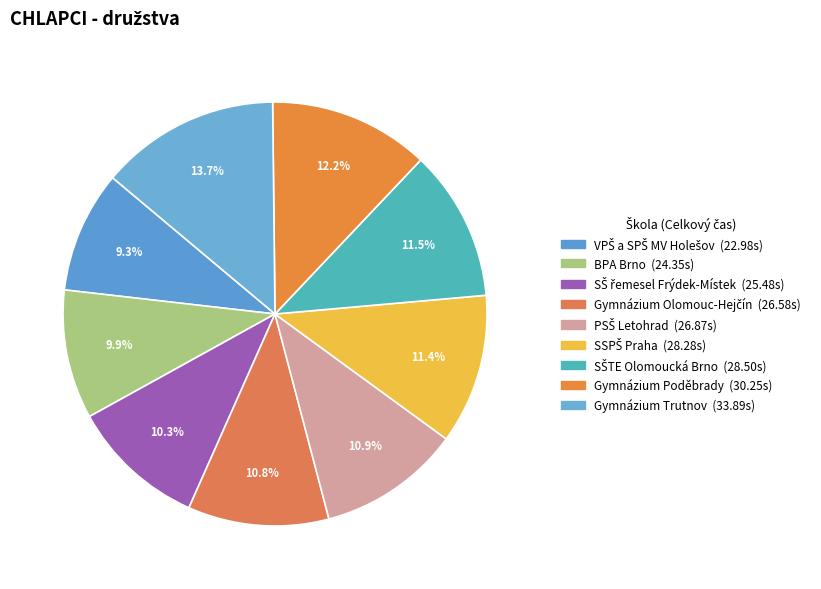

Rank the categories by value from highest to lowest.

Gymnázium Trutnov, Gymnázium Poděbrady, SŠTE Olomoucká Brno, SSPŠ Praha, PSŠ Letohrad, Gymnázium Olomouc-Hejčín, SŠ řemesel Frýdek-Místek, BPA Brno, VPŠ a SPŠ MV Holešov